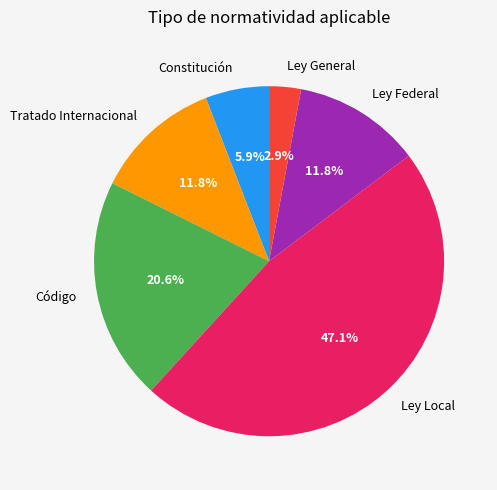

Does Ley Local represent more than half of the total?

No